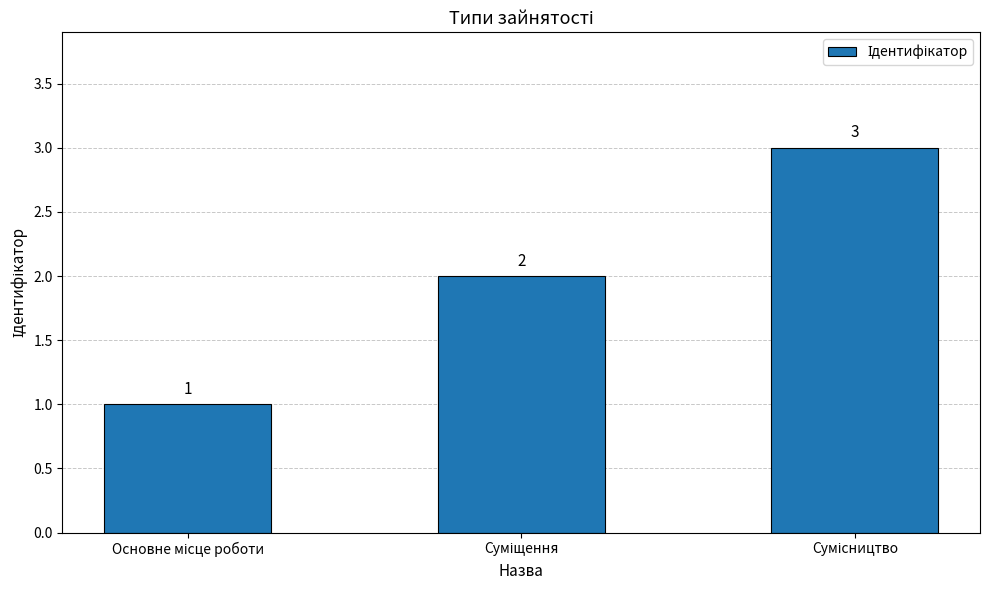

What is the greatest value displayed?

3